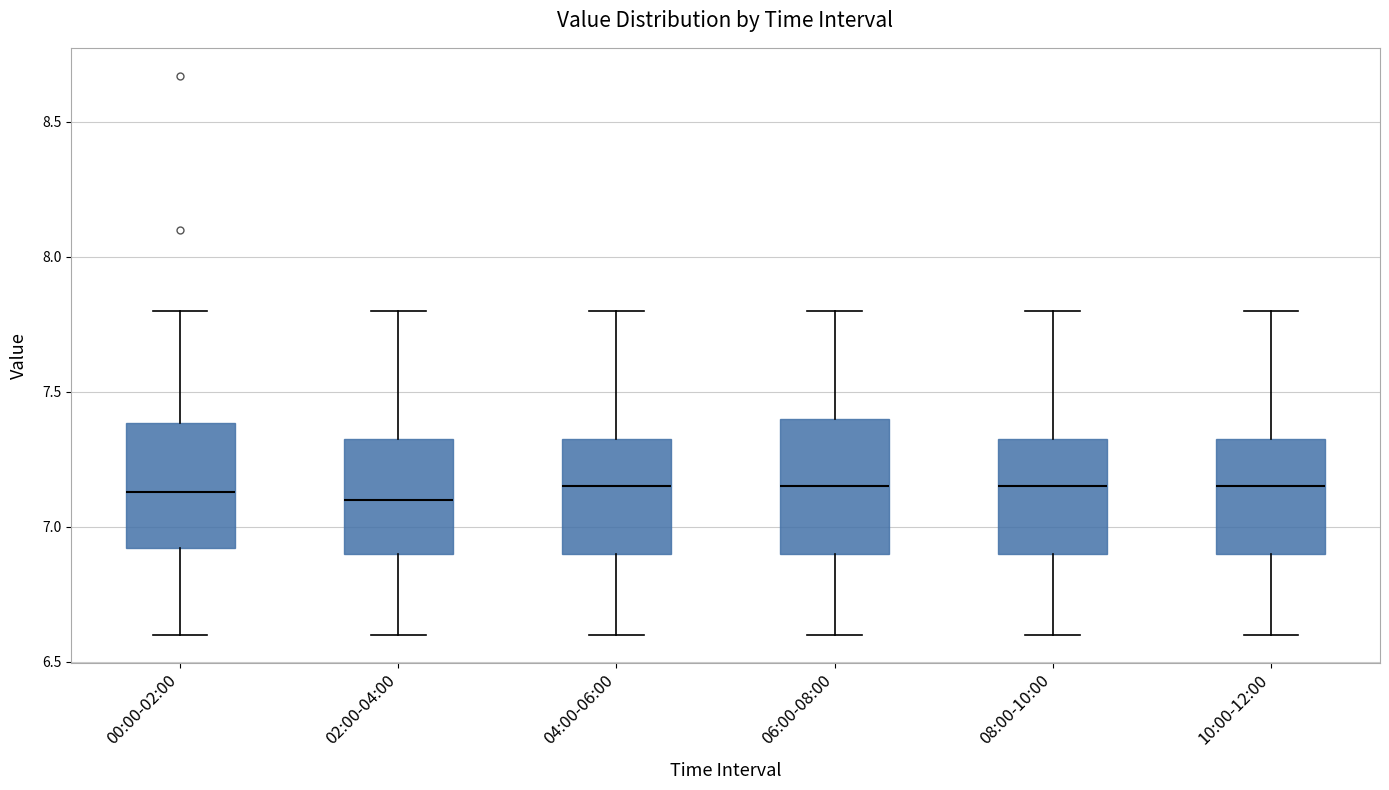

Reading left to right, read every box against the y-axis: the position of its median line, the range the box covers, and the ends of its whiskers. The values are not printed on the chart, so give them approximately, as read against the axis.

00:00-02:00: median 7.15, box 6.90 to 7.40, whiskers 6.60 to 7.80
02:00-04:00: median 7.10, box 6.90 to 7.35, whiskers 6.60 to 7.80
04:00-06:00: median 7.15, box 6.90 to 7.35, whiskers 6.60 to 7.80
06:00-08:00: median 7.15, box 6.90 to 7.40, whiskers 6.60 to 7.80
08:00-10:00: median 7.15, box 6.90 to 7.35, whiskers 6.60 to 7.80
10:00-12:00: median 7.15, box 6.90 to 7.35, whiskers 6.60 to 7.80